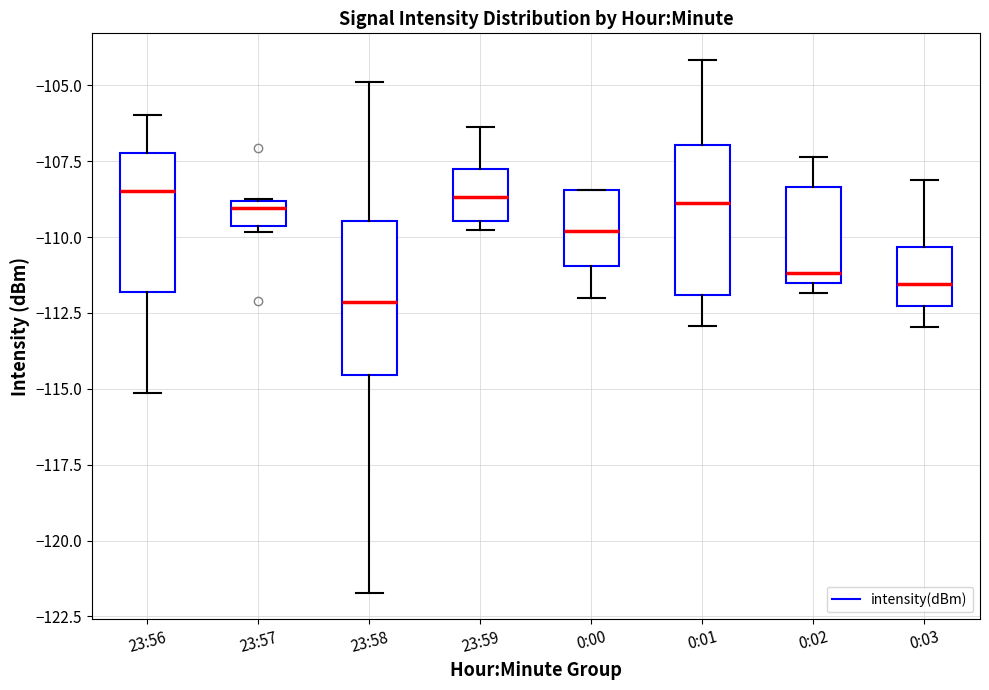

Where is the lower edge of the box for 23:59 on the y-axis? The values are not printed on the chart, so give them approximately, as read against the axis.

-109.5